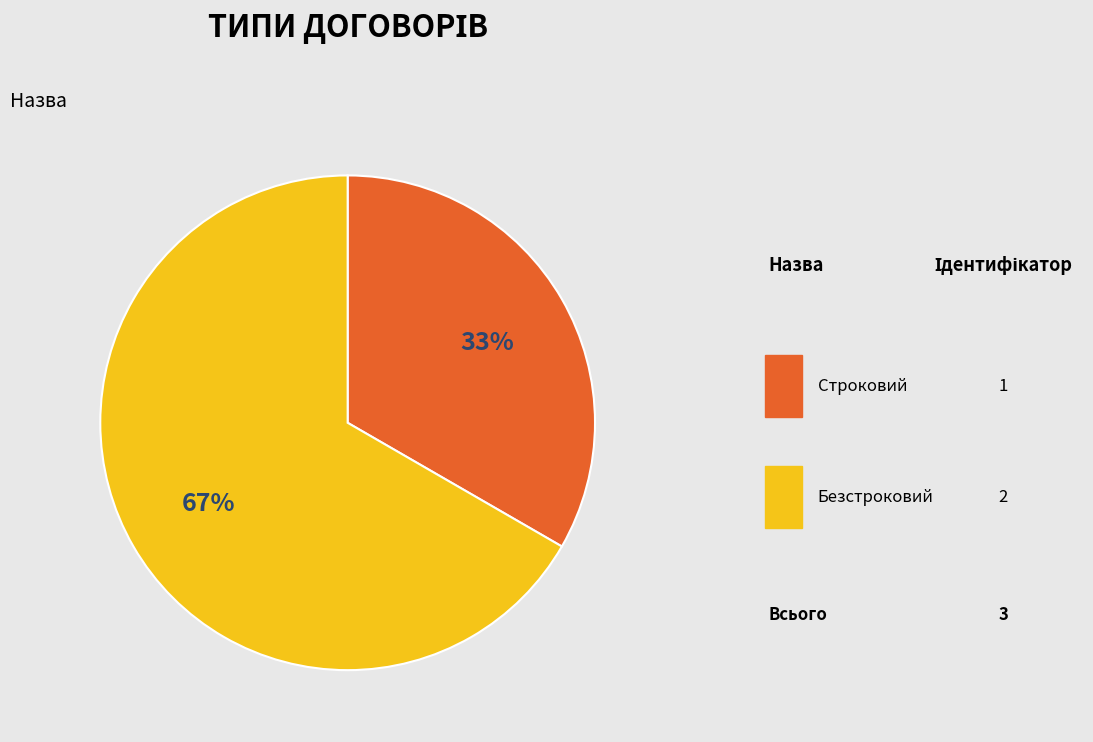

Is the sum of Безстроковий and Строковий greater than half?

Yes